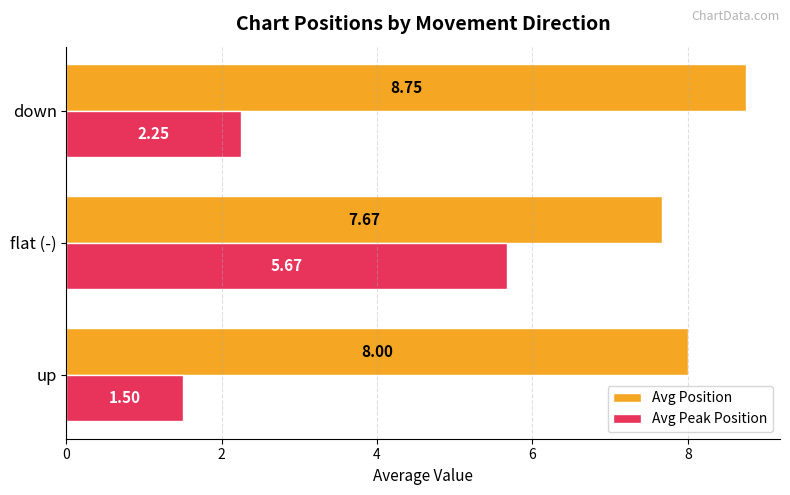

Rank the categories by Avg Position value from highest to lowest.

down, up, flat (-)